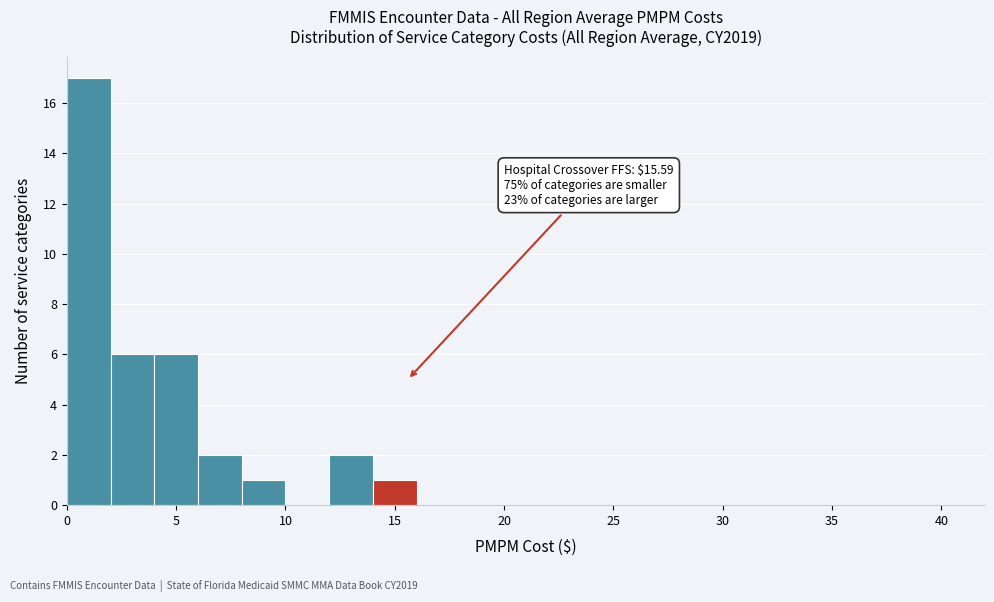

Which range on the x-axis has the tallest bar?

0 to 2